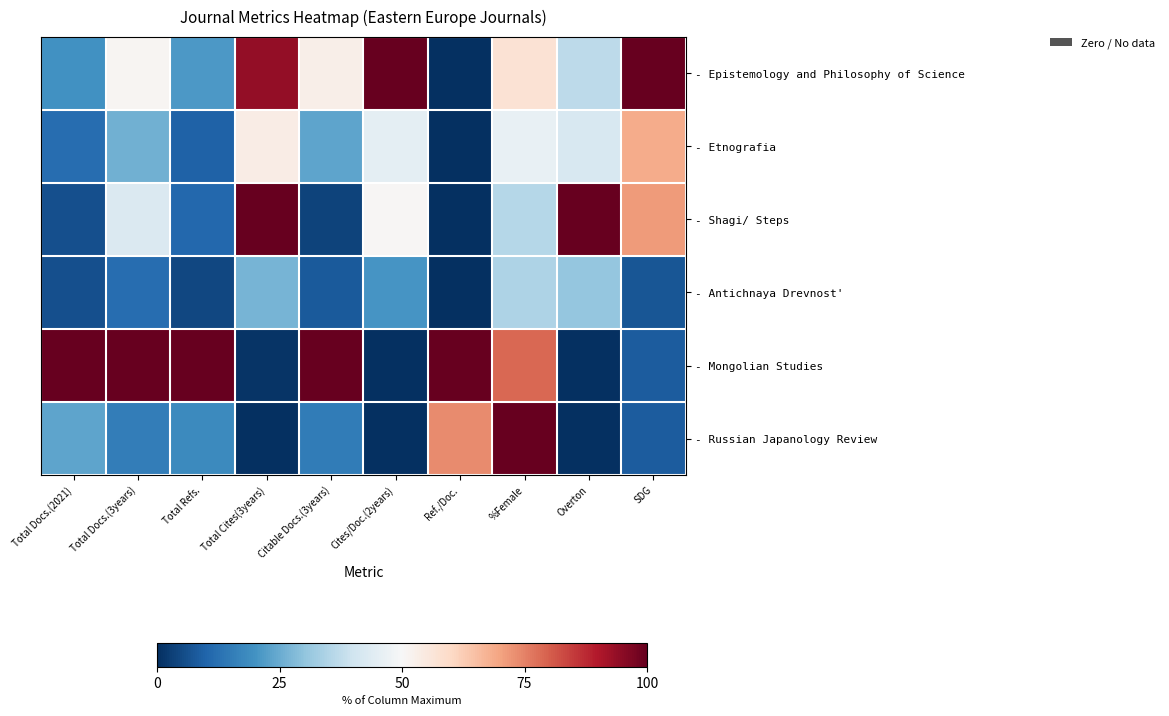

What is the maximum value shown in the chart?

100.0